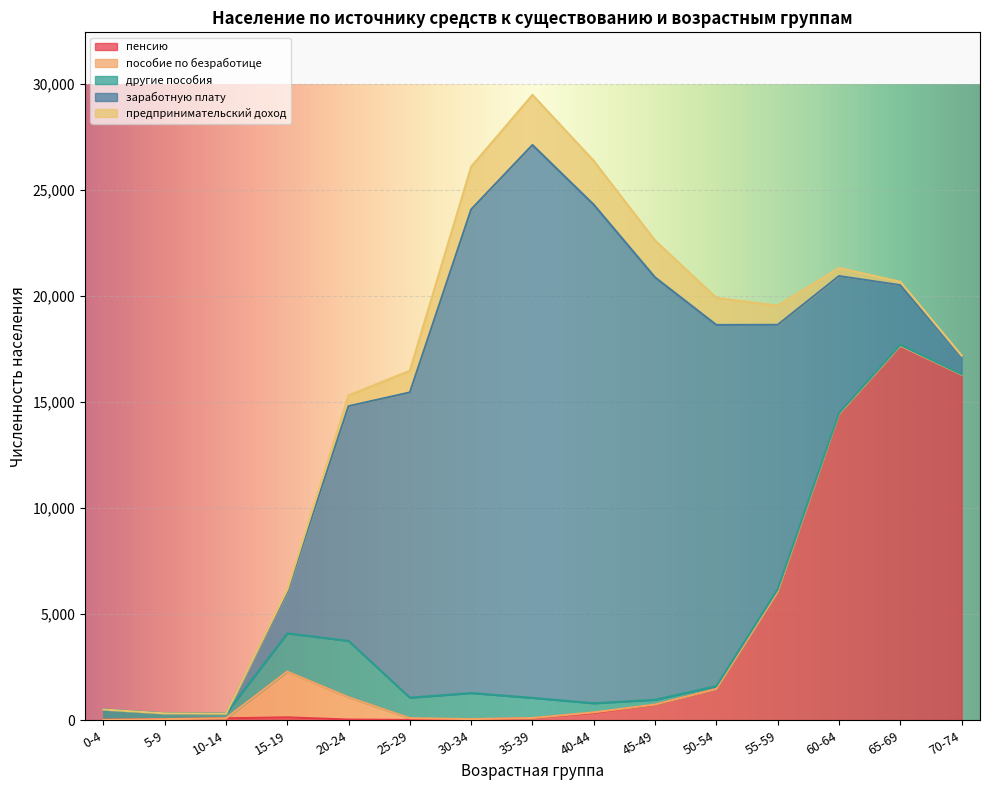

Which has a higher value, 10-14 or 65-69?

65-69